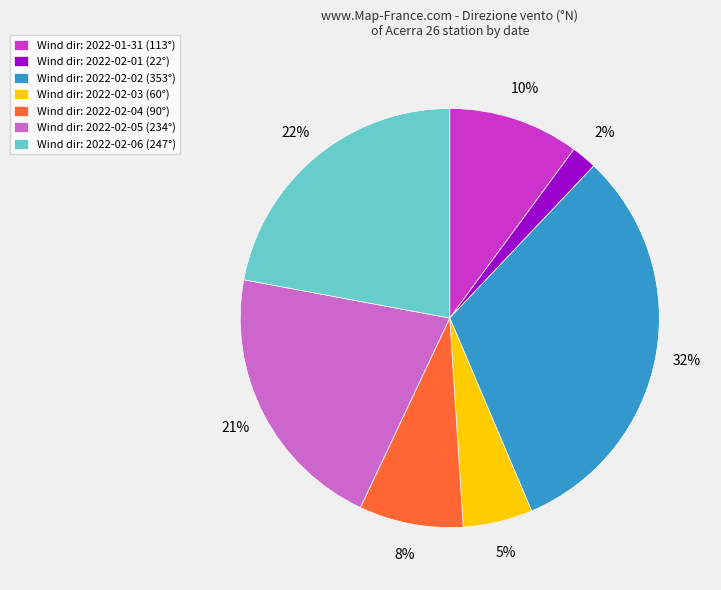

Which category has the smallest portion of the pie?

Wind dir: 2022-02-01 (22°)